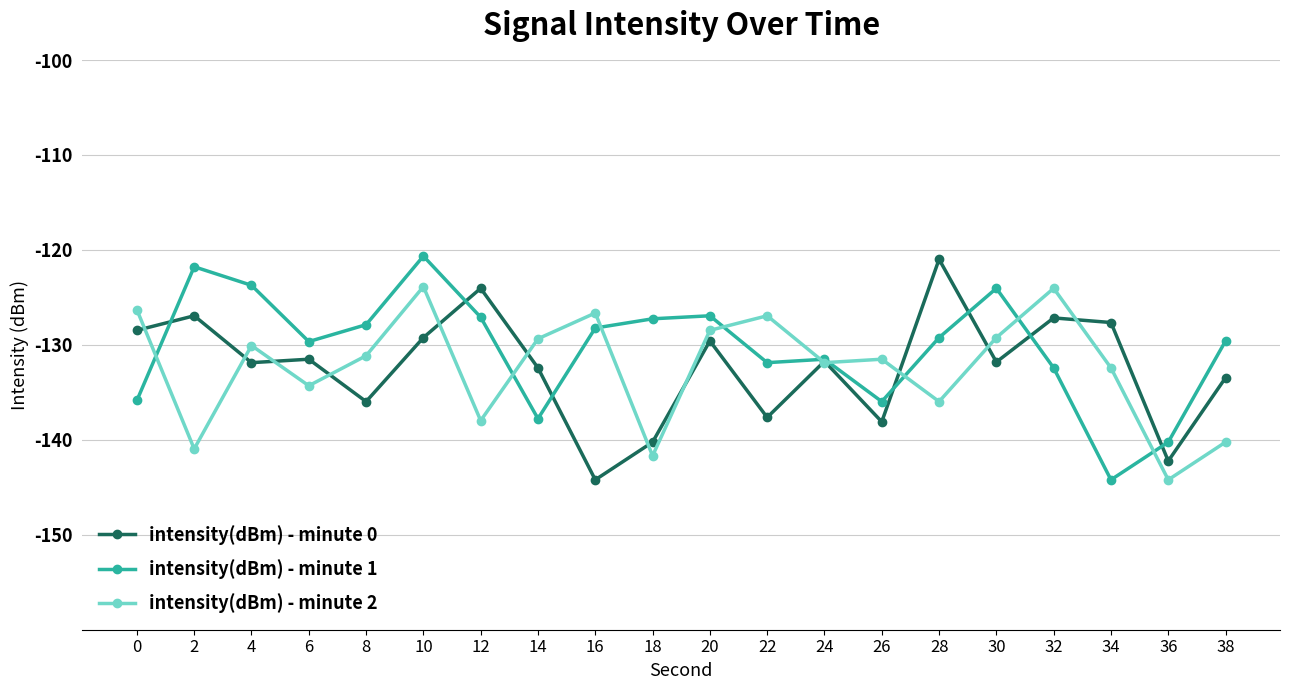

What is the total value across all series at 32?

-383.6